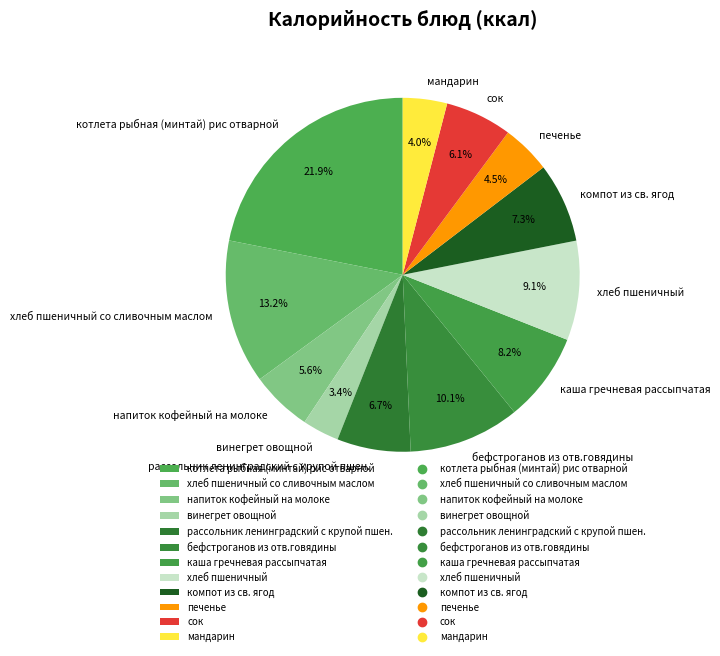

True or false: котлета рыбная (минтай) рис отварной accounts for 29% of the total.

False